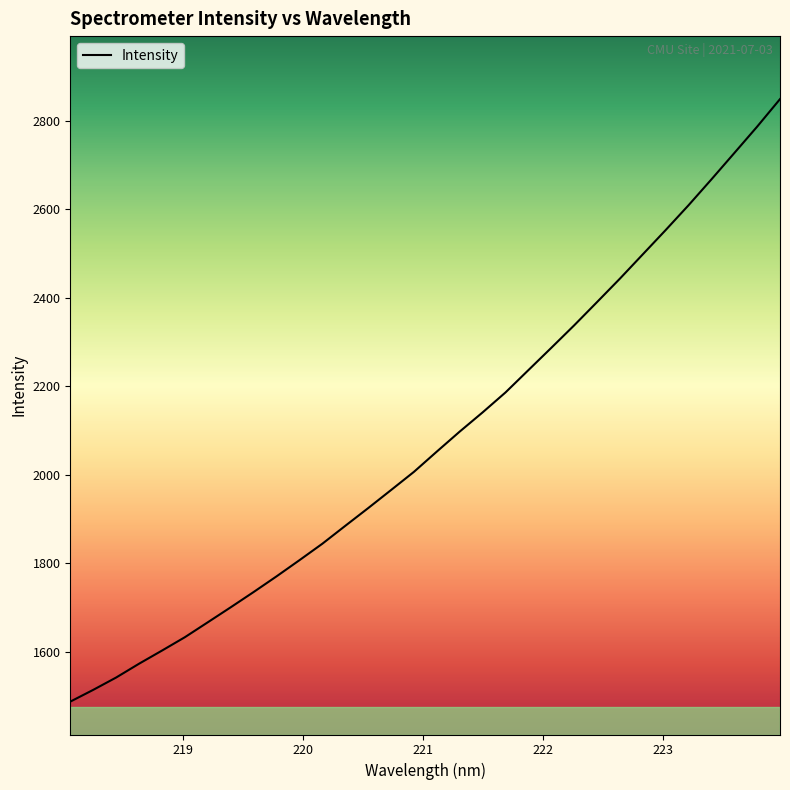

What is the maximum value shown in the chart?

2849.4